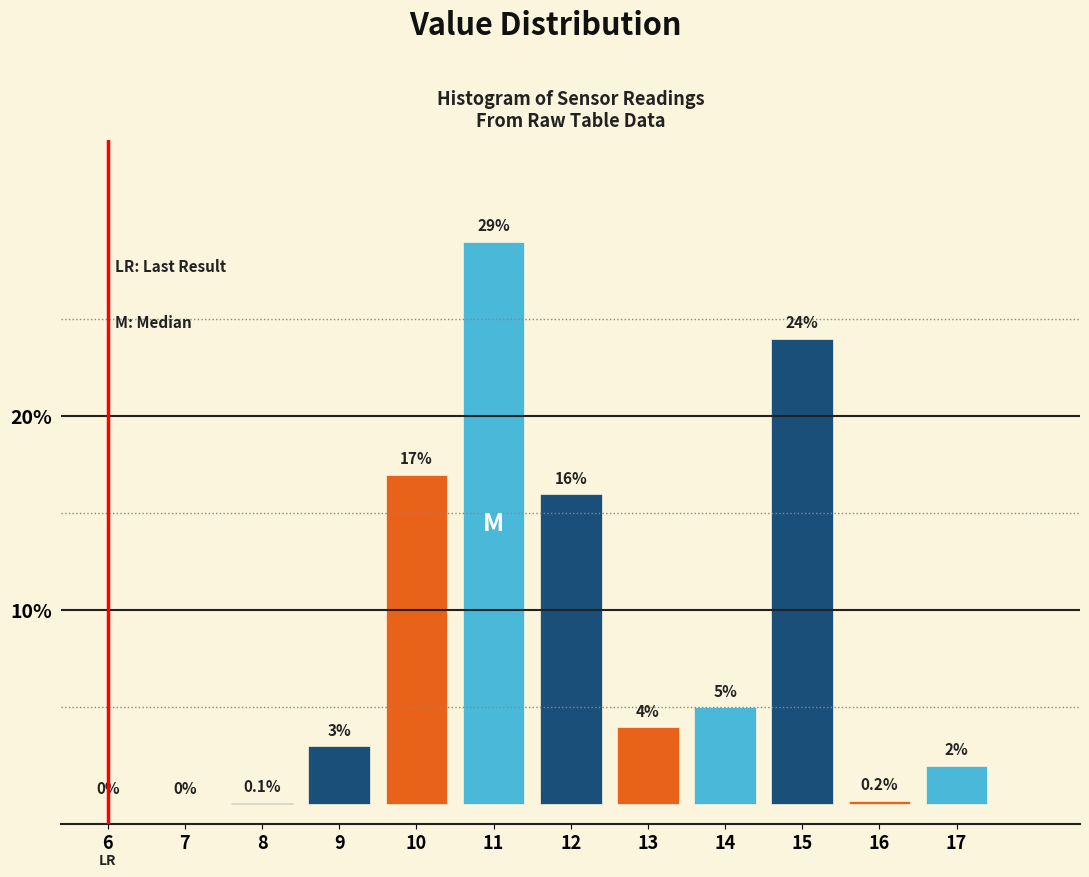

Reading left to right, list all the values displayed in this chart.

6=0.0	7=0.0	8=0.1	9=3.0	10=17.0	11=29.0	12=16.0	13=4.0	14=5.0	15=24.0	16=0.2	17=2.0